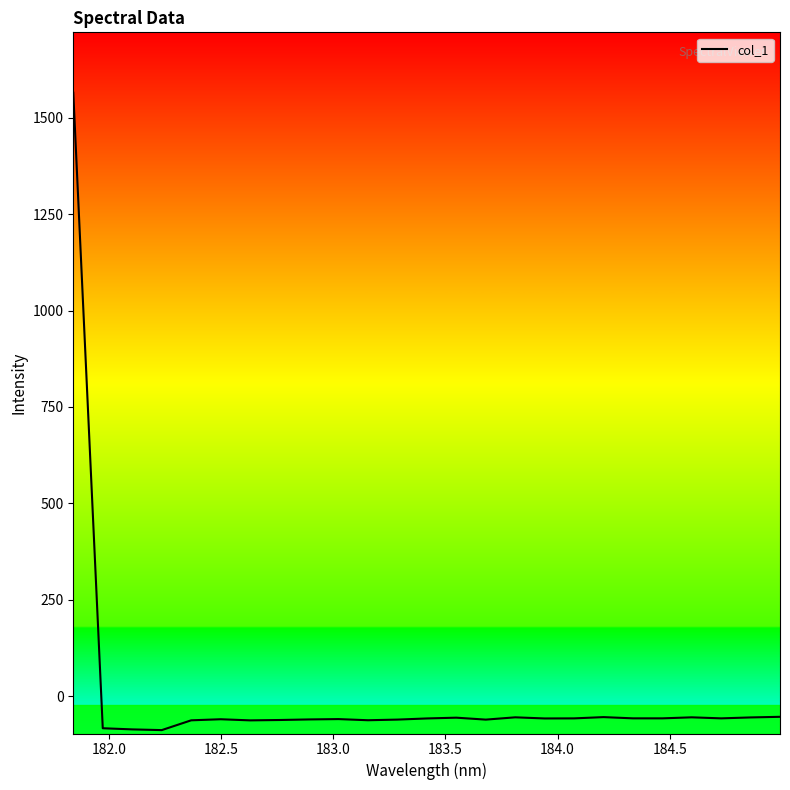

How many values are below zero?

24